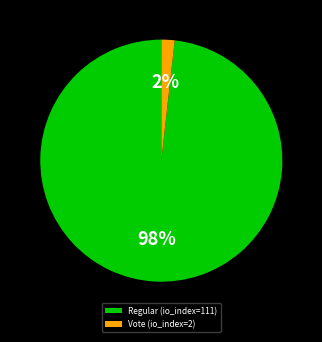

To the nearest percent, what is the difference between the Regular (io_index=111) and Vote (io_index=2) slice percentages?

96%